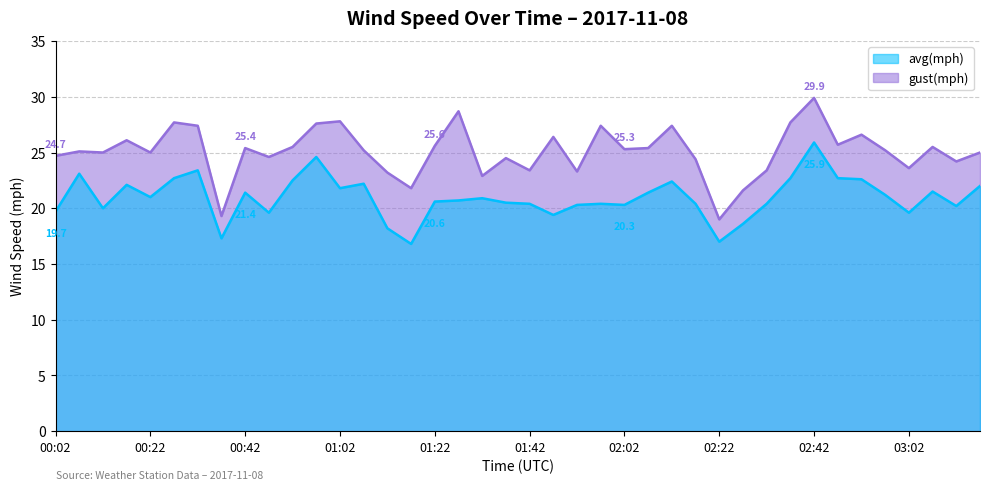

Which series has the widest spread of values?

gust(mph)